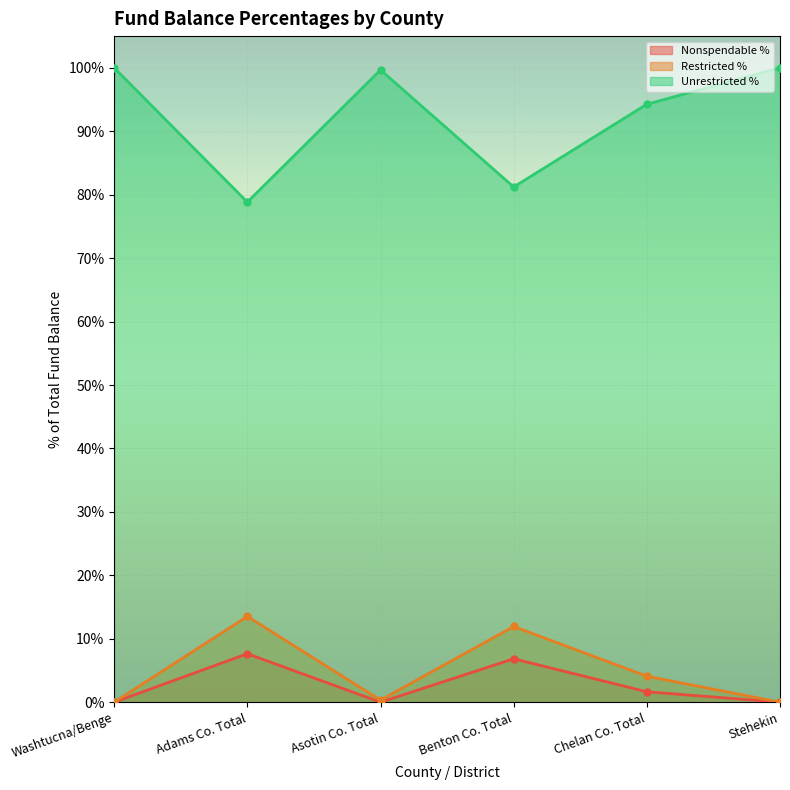

The Nonspendable % of Total Fund Balance series shows -0.1 at Asotin Co. Total. True or false?

False